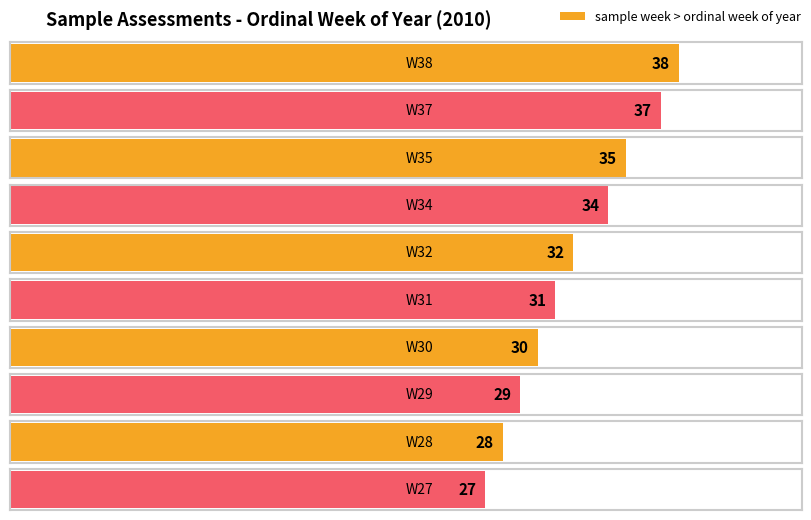

List the labels in order of value, smallest first.

W27, W28, W29, W30, W31, W32, W34, W35, W37, W38